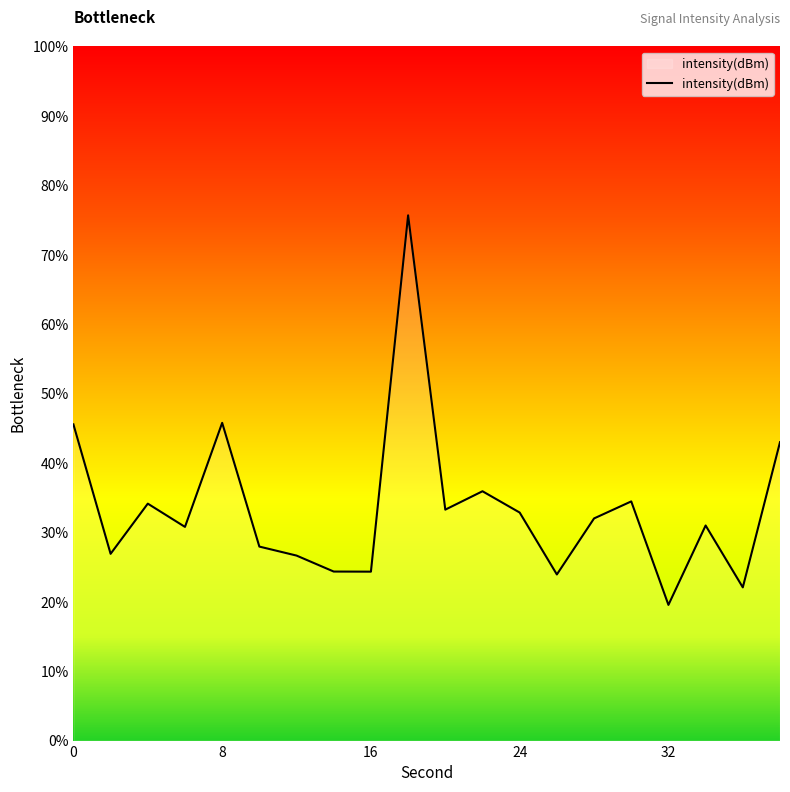

What is the minimum value shown in the chart?

19.5